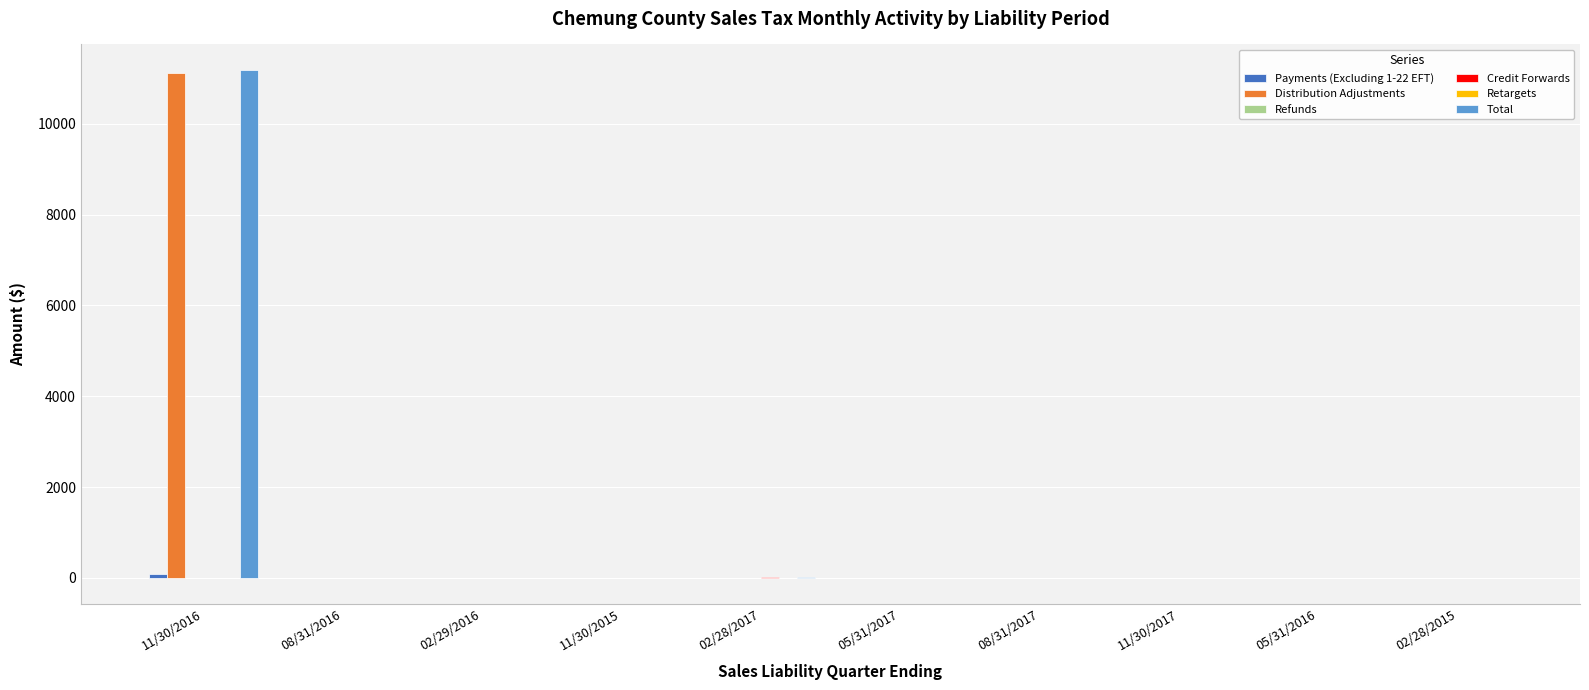

The Distribution Adjustments series shows 11119.0 at 11/30/2016. True or false?

True